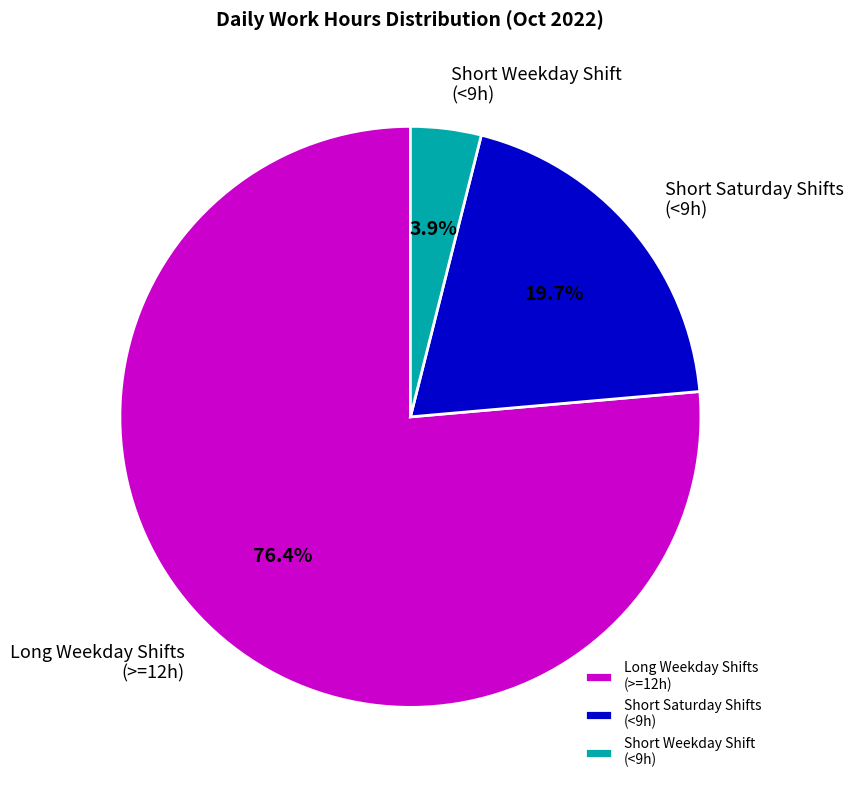

Which category has the biggest portion of the pie?

Long Weekday Shifts (>=12h)